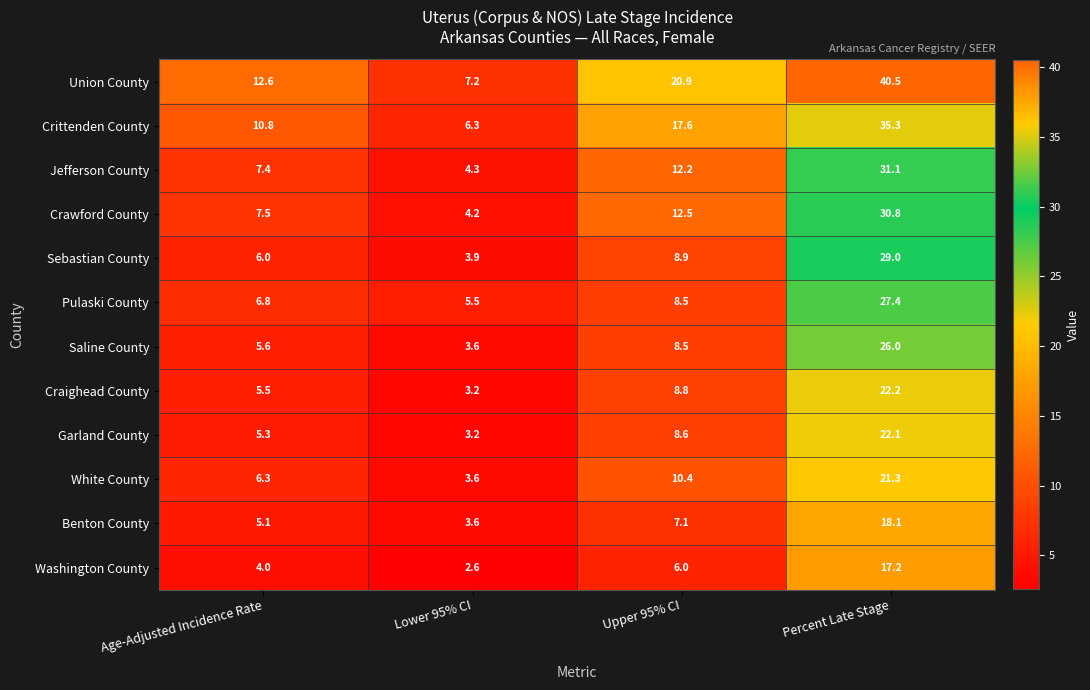

What is the spread (max minus min) of values at Age-Adjusted Incidence Rate?

8.6